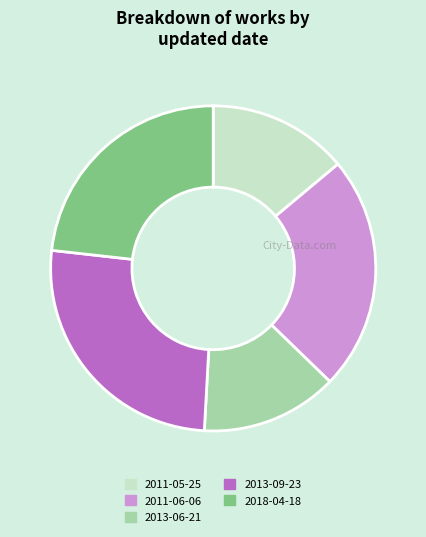

Between 2011-05-25 and 2013-09-23, which is larger?

2013-09-23